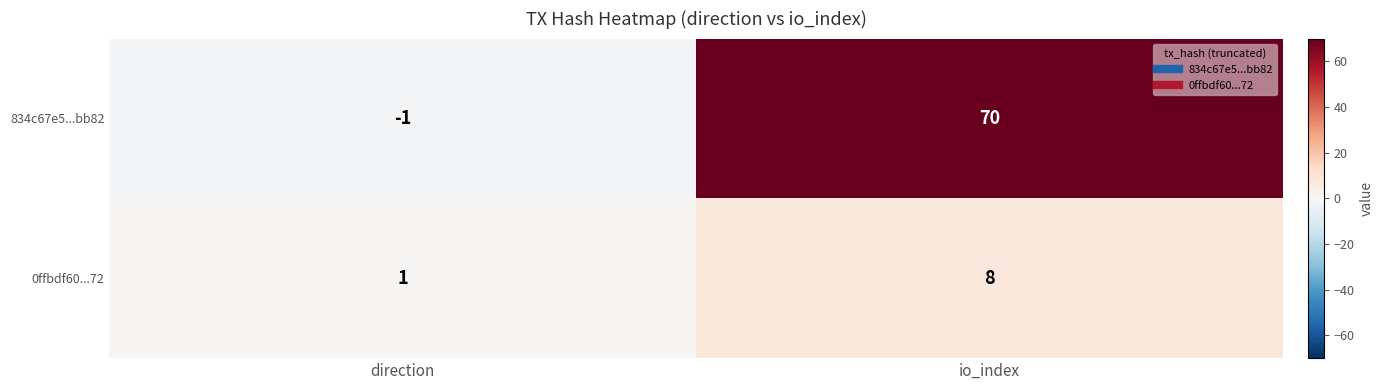

What is the difference between the maximum and minimum values in the 834c67e5...bb82 series?

71